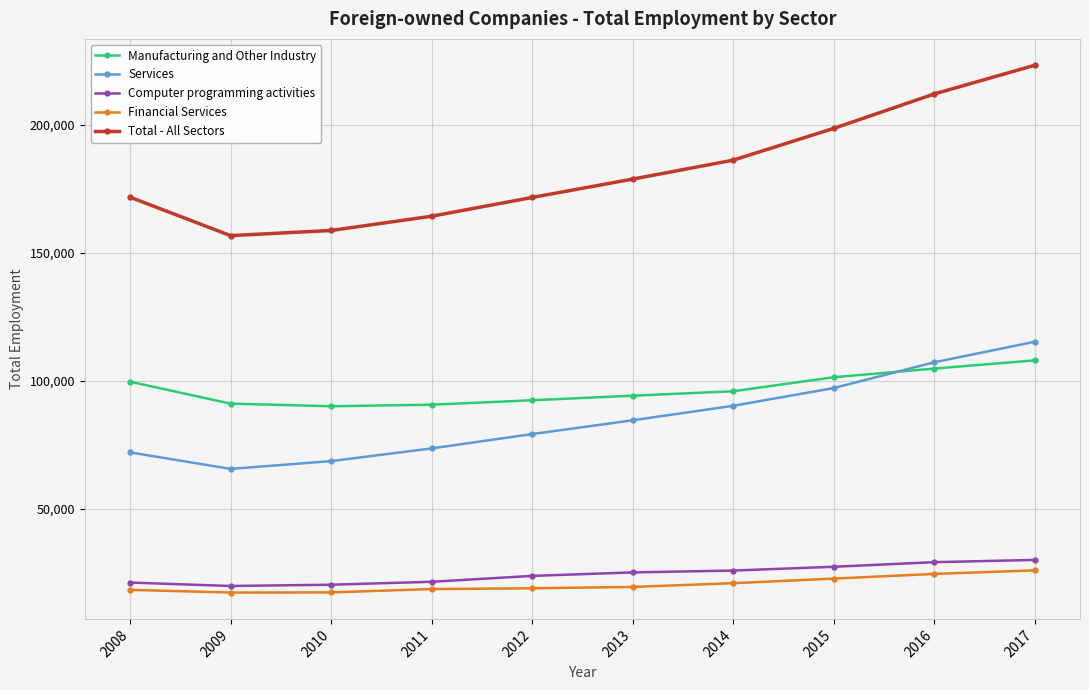

What is the difference between the second highest and second lowest values in the Financial Services series?

7216